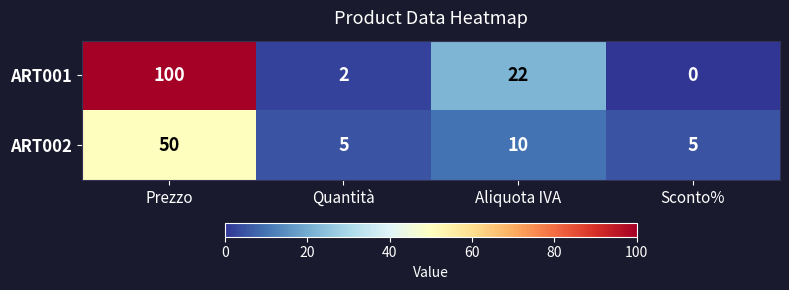

What is the total value across all series at Aliquota IVA?

32